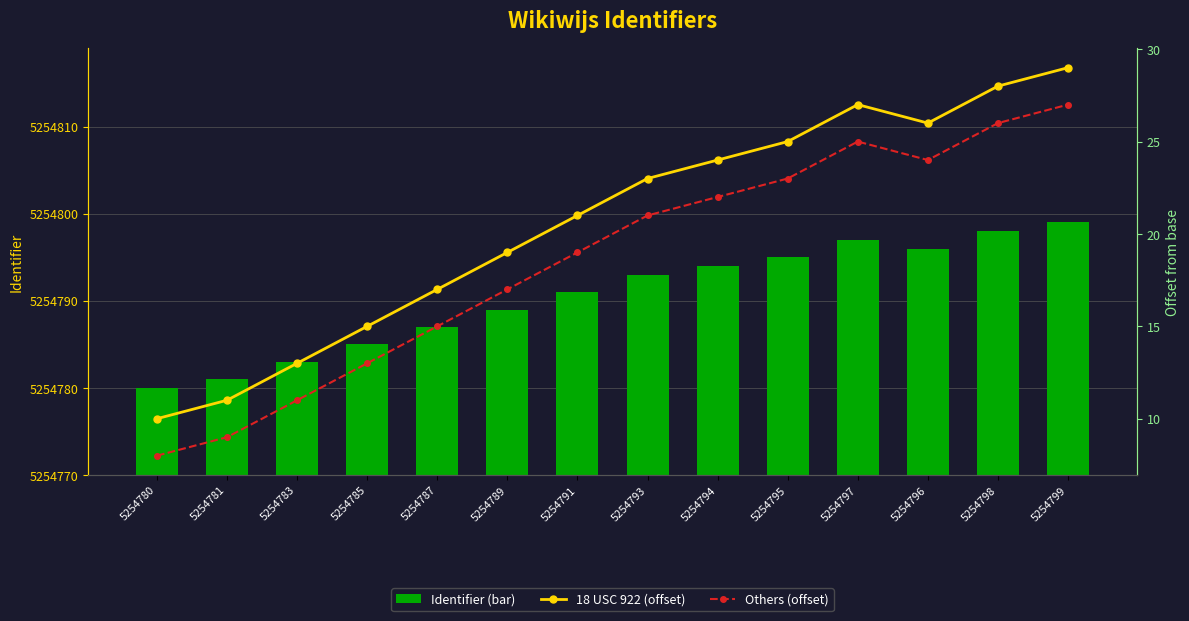

At how many categories does at least one series exceed 4627219?

14